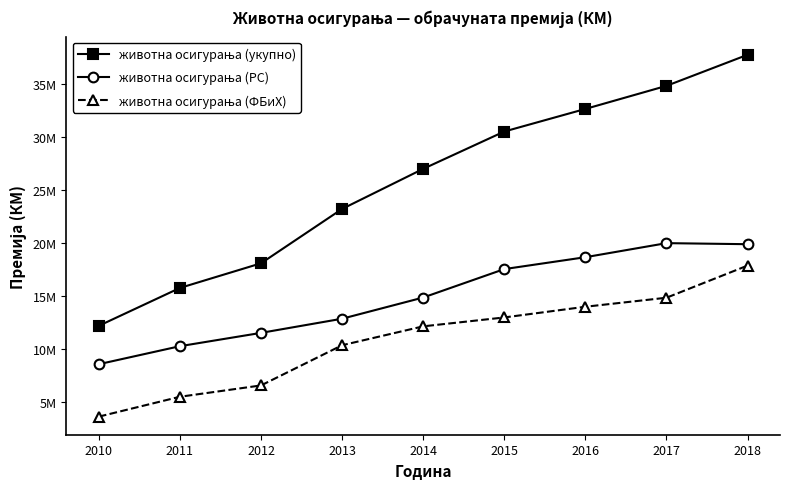

True or false: животна осигурања (ФБиХ) and животна осигурања (укупно) intersect in this chart.

False